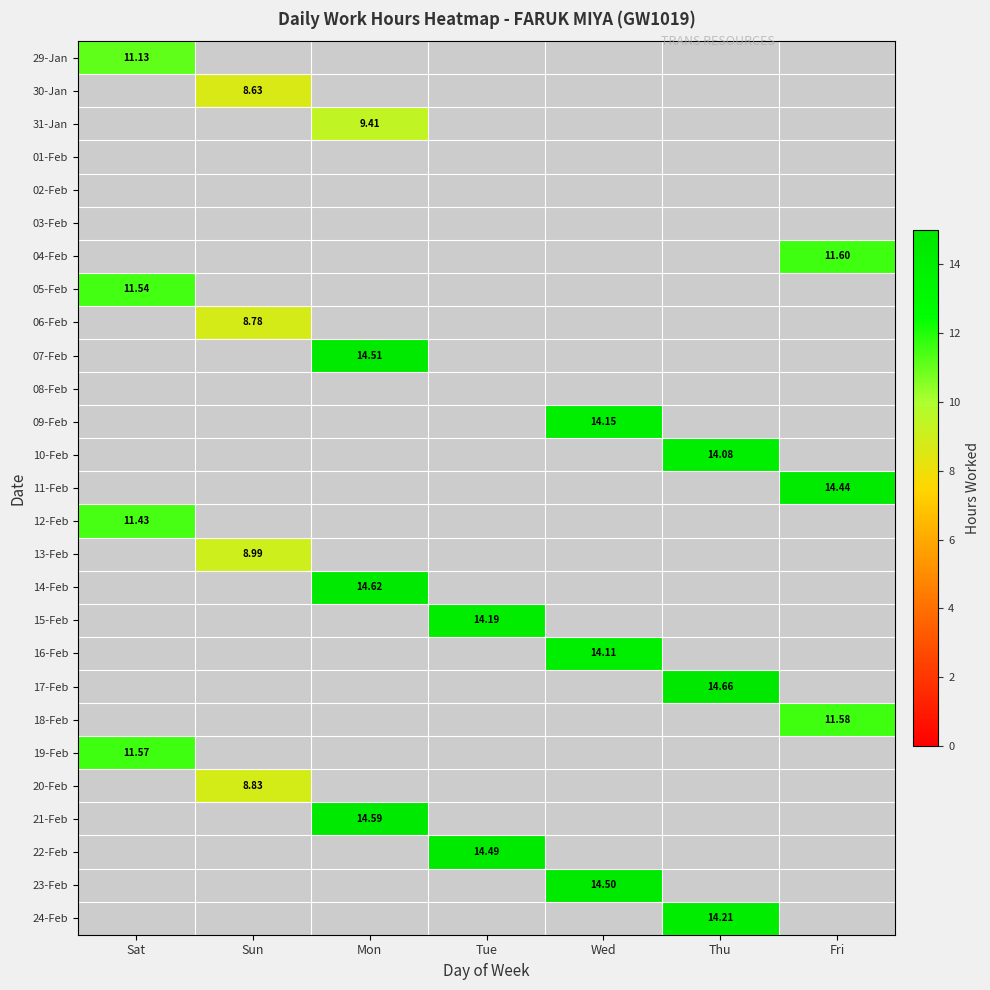

How many series are shown in this chart?

27